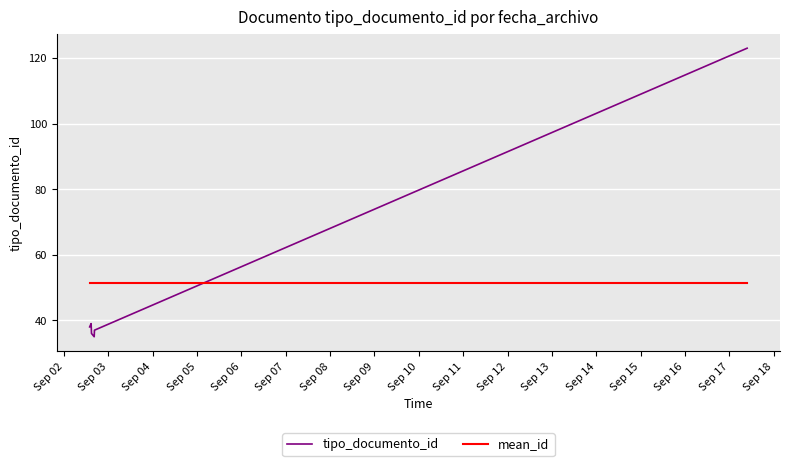

What are all the series names shown in the legend?

tipo_documento_id, mean_id